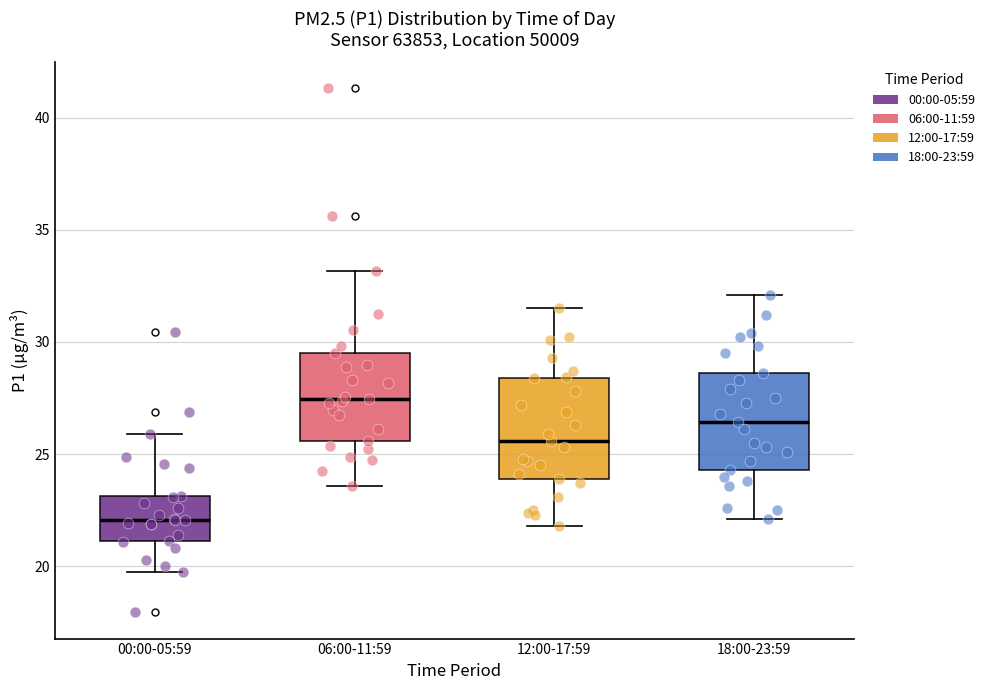

Reading left to right, transcribe this box plot: for each box, give where its median line is, the range the box spans, and where its two whiskers end, as read against the y-axis. The values are not printed on the chart, so give them approximately, as read against the axis.

00:00-05:59: median 22.0, box 21.0 to 23.0, whiskers 19.5 to 26.0
06:00-11:59: median 27.5, box 25.5 to 29.5, whiskers 23.5 to 33.0
12:00-17:59: median 25.5, box 24.0 to 28.5, whiskers 22.0 to 31.5
18:00-23:59: median 26.5, box 24.5 to 28.5, whiskers 22.0 to 32.0